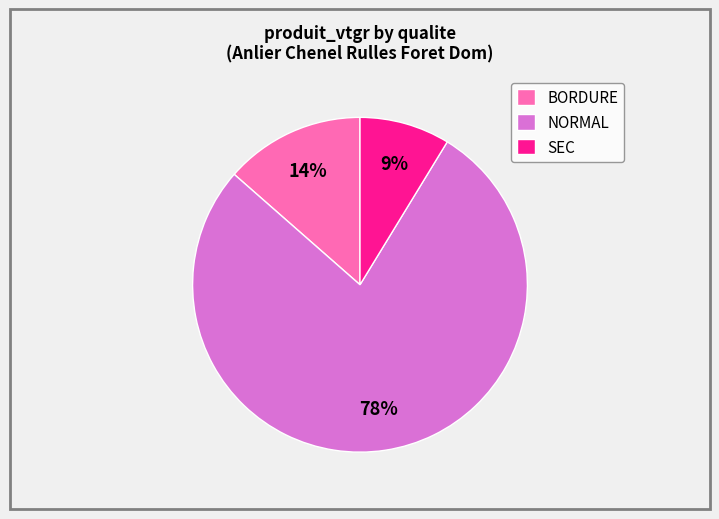

To the nearest percent, what is the difference between the SEC and BORDURE slice percentages?

5%